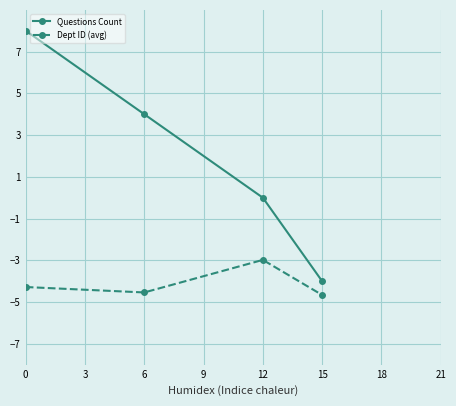

What is the highest value of the Questions Count series?

8.0